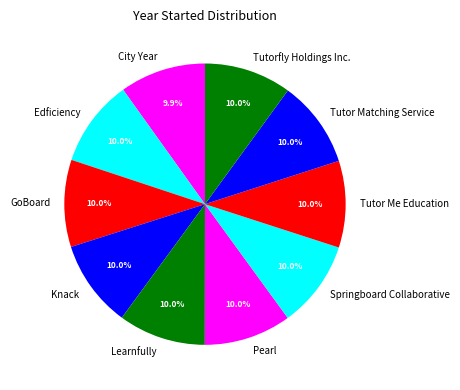

Count the number of slices in the pie.

10